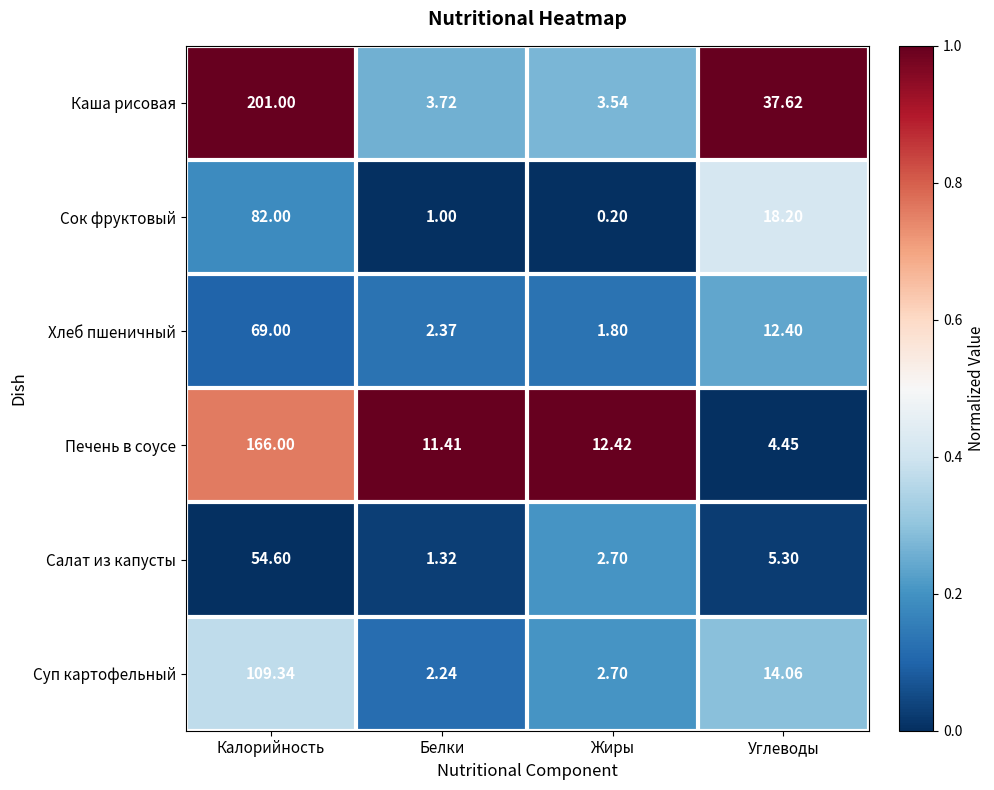

At which category is the sum across all series the highest?

Калорийность